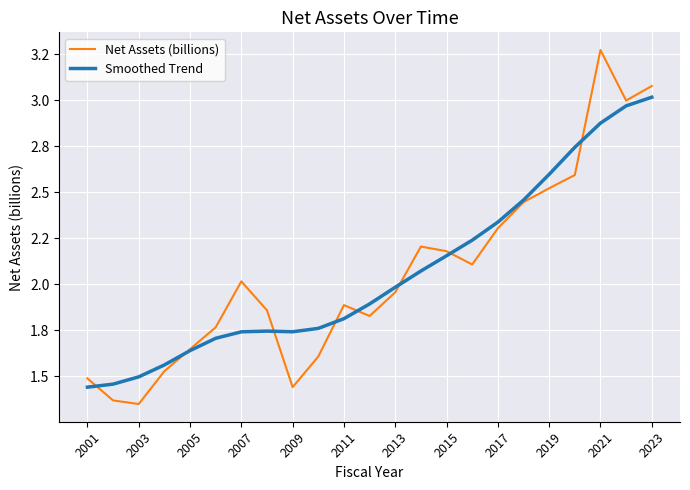

Does the chart display data point markers on the line(s)?

No